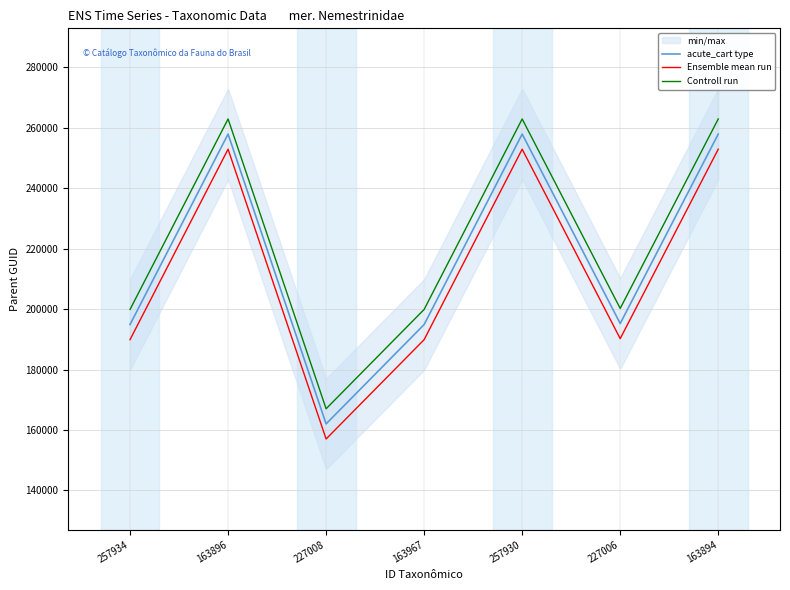

What is the highest value of the Ensemble mean run series?

252926